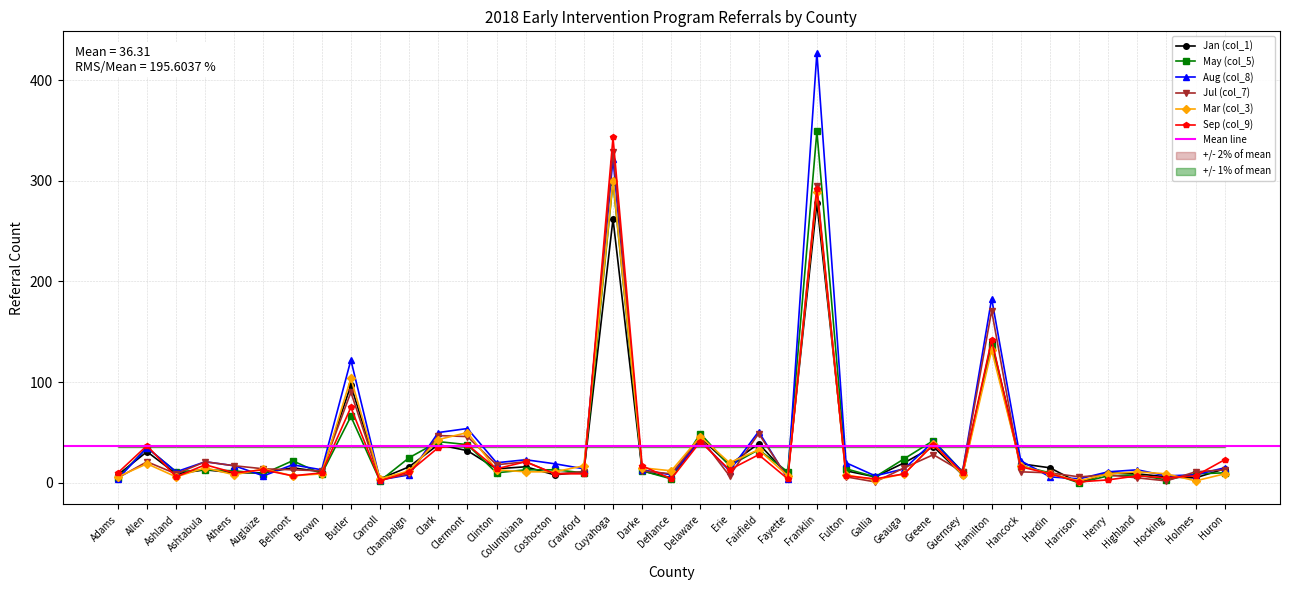

The Sep (col_9) series shows 35 at Clark. True or false?

True